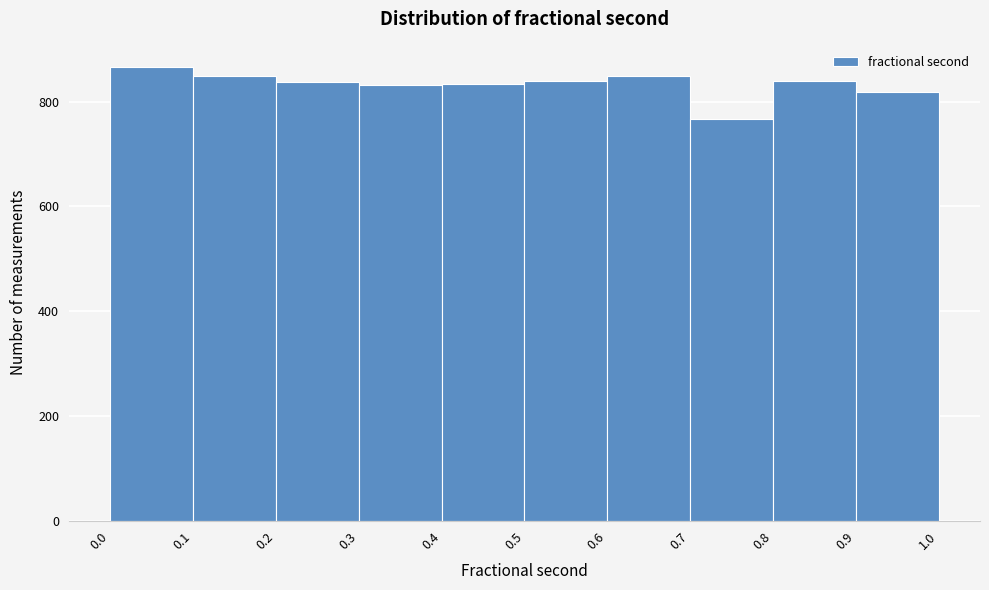

Reading left to right, transcribe this chart: for each bar, give the range it covers on the x-axis and its height. The values are not printed on the chart, so give them approximately, as read against the axis.

0.0 to 0.1: 860
0.1 to 0.2: 860
0.2 to 0.3: 840
0.3 to 0.4: 840
0.4 to 0.5: 840
0.5 to 0.6: 840
0.6 to 0.7: 860
0.7 to 0.8: 760
0.8 to 0.9: 840
0.9 to 1.0: 820